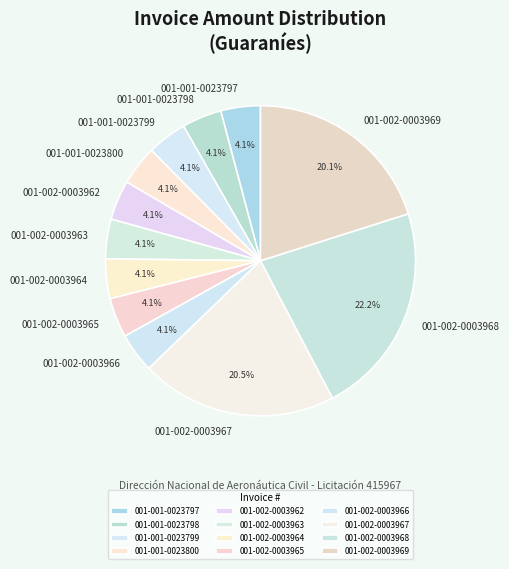

Count the number of slices in the pie.

12